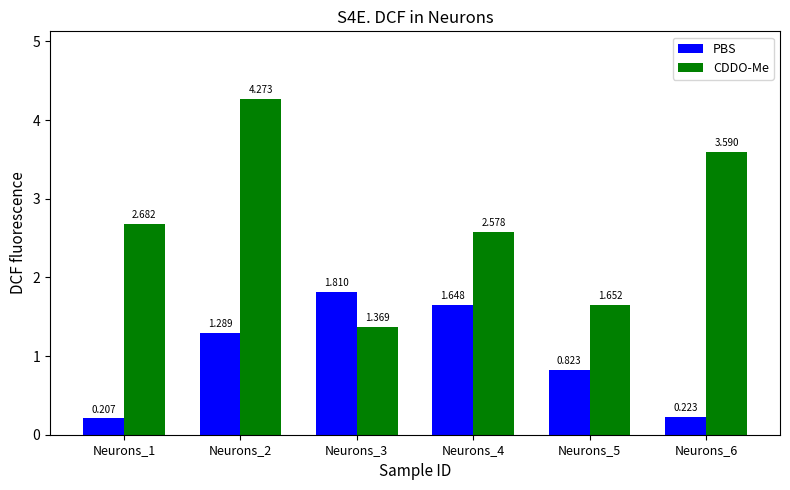

Rank the categories by CDDO-Me value from highest to lowest.

Neurons_2, Neurons_6, Neurons_1, Neurons_4, Neurons_5, Neurons_3